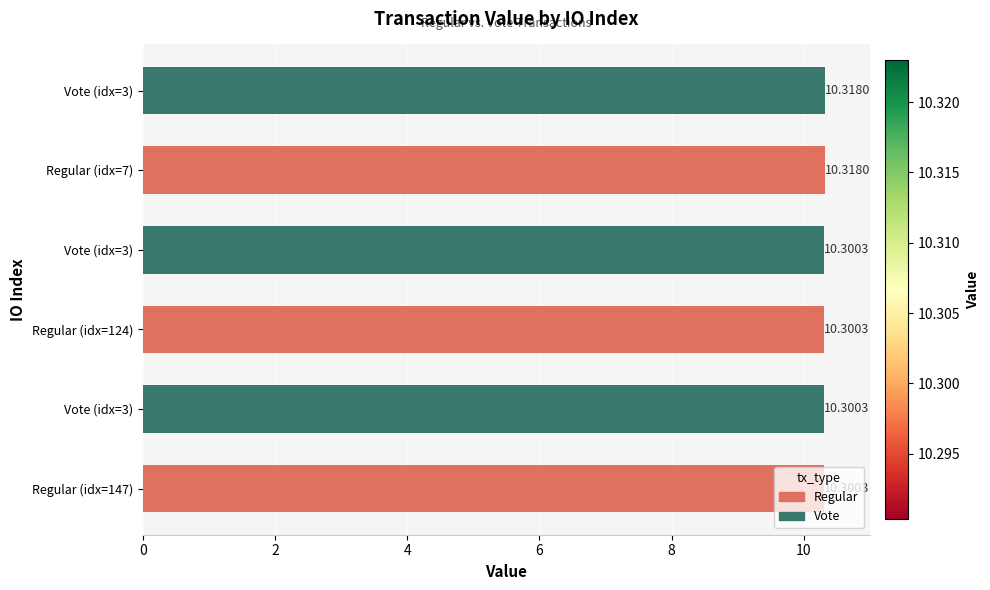

Rank the categories by value from lowest to highest.

Regular (idx=147), Vote (idx=3), Regular (idx=124), Vote (idx=3), Regular (idx=7), Vote (idx=3)